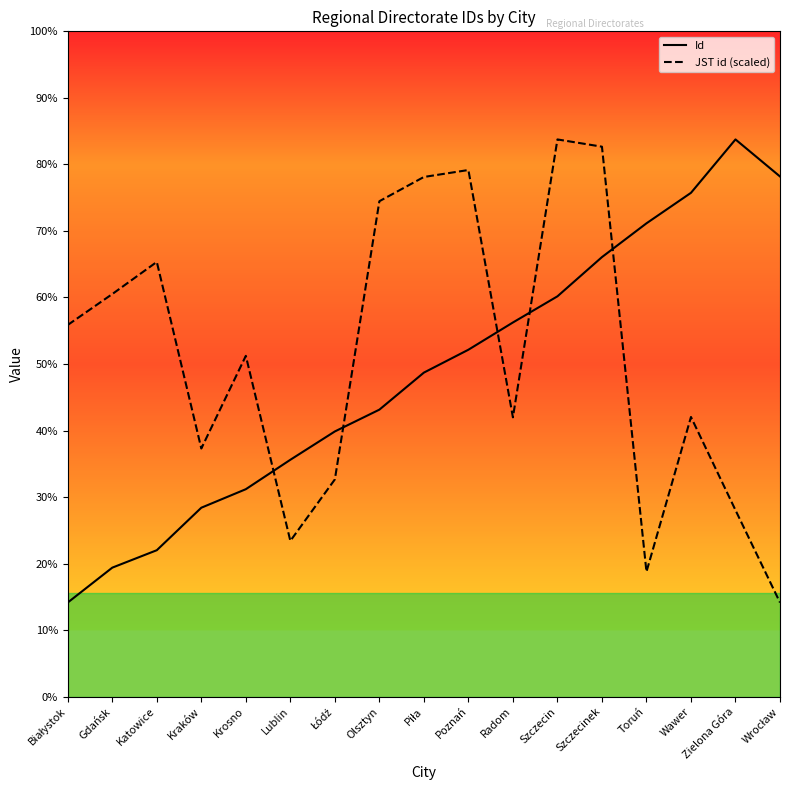

What is the approximate value of Id at Piła?

3093.0